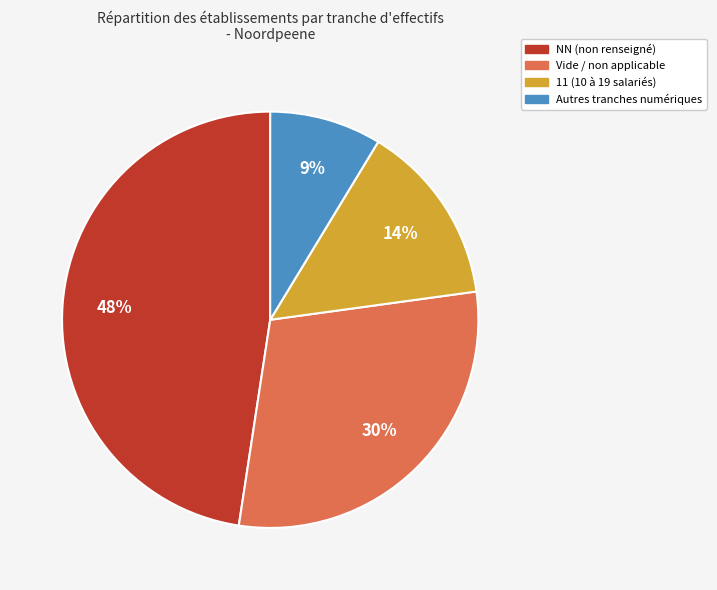

To the nearest percent, what is the difference between the largest and smallest slice percentages?

39%